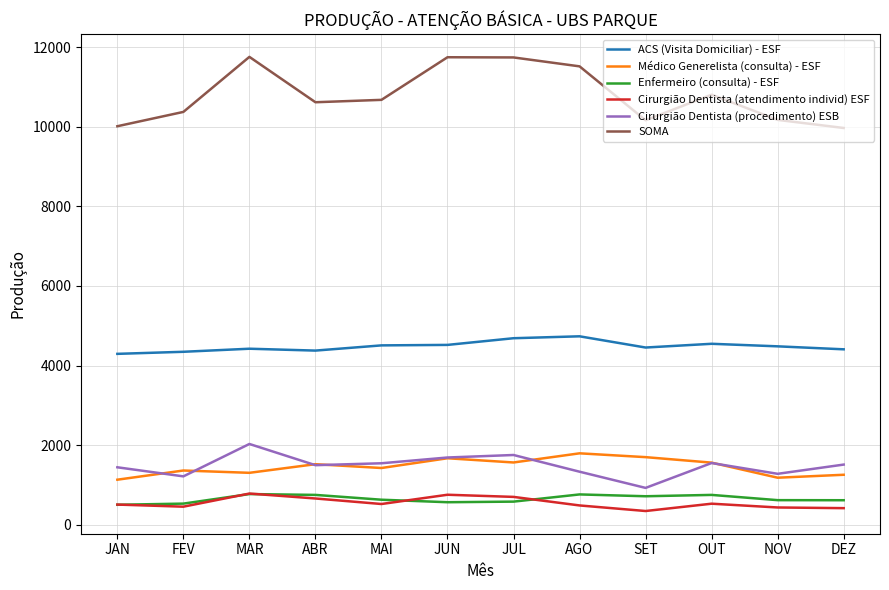

At how many categories does at least one series exceed 11331?

4